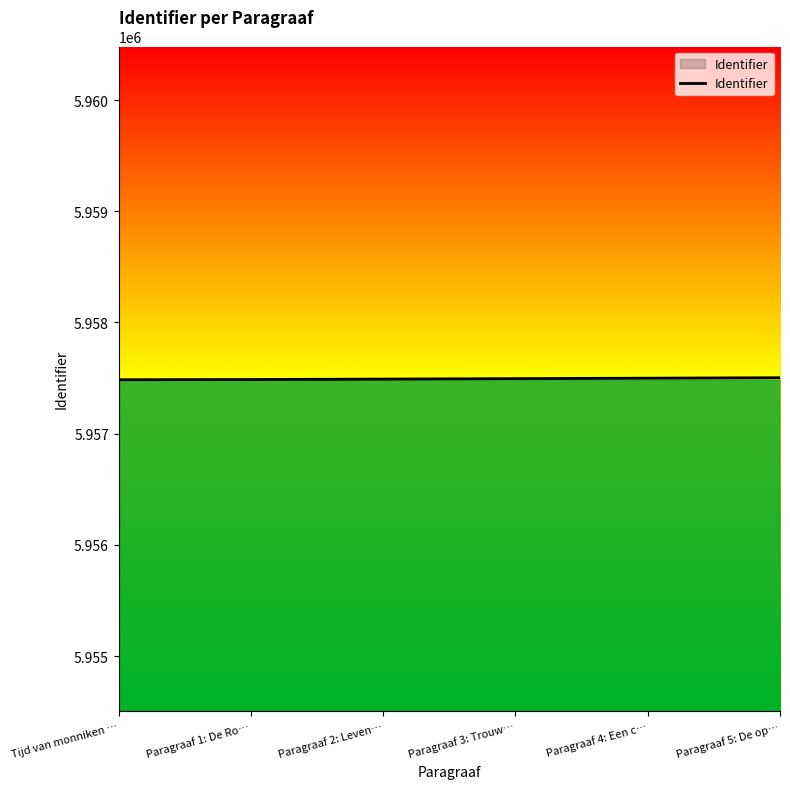

Approximately how many times larger is the value at Paragraaf 2: Leven… compared to Tijd van monniken …?

1.0